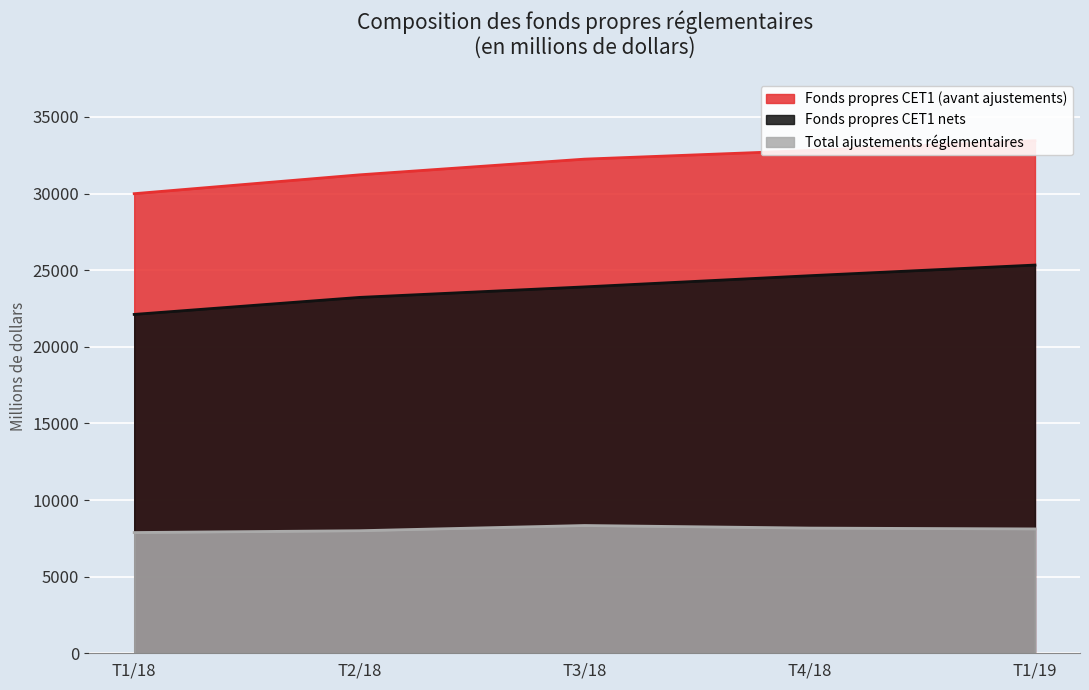

At which label does Fonds propres CET1 (avant ajustements) reach its minimum?

T1/18